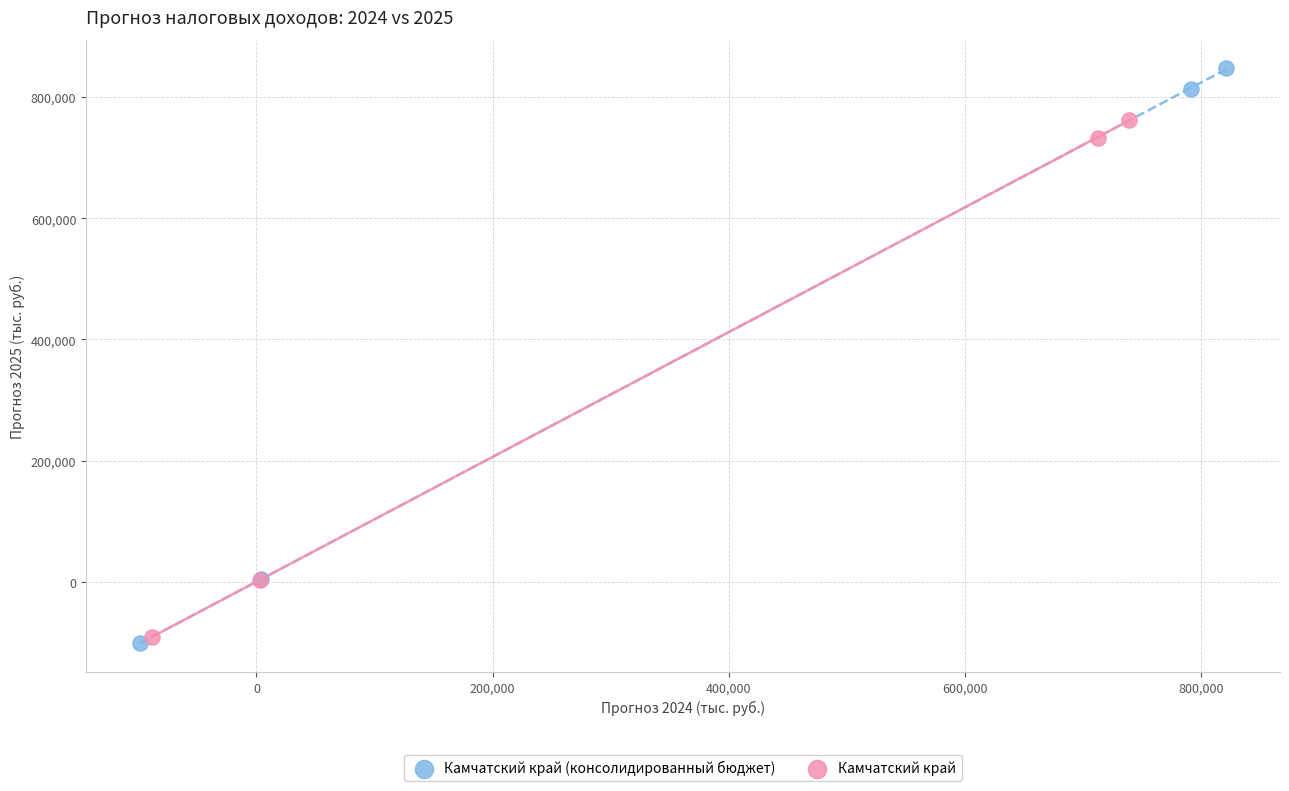

Which series has the widest spread of Y values?

Камчатский край (консолидированный бюджет)